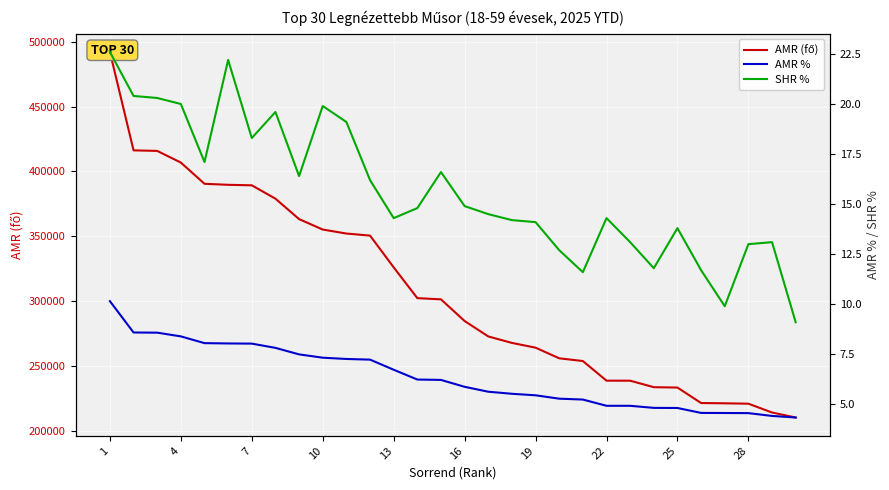

True or false: SHR % has more than 2 interior local peaks.

True